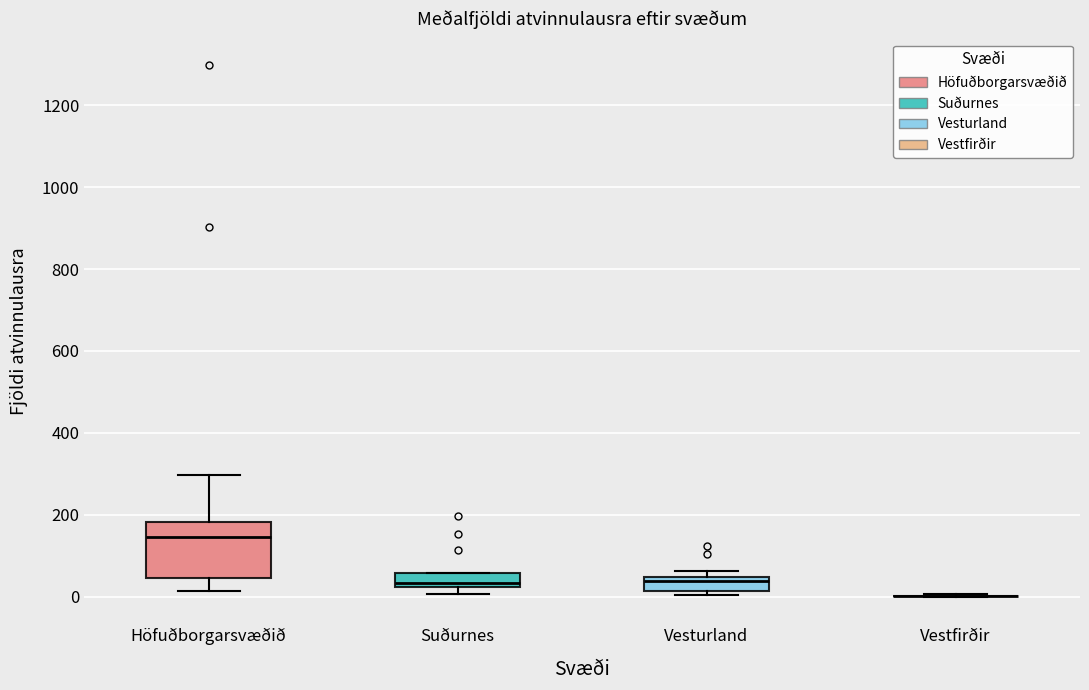

Comparing the boxes themselves (not the whiskers), which one is the tallest?

Höfuðborgarsvæðið